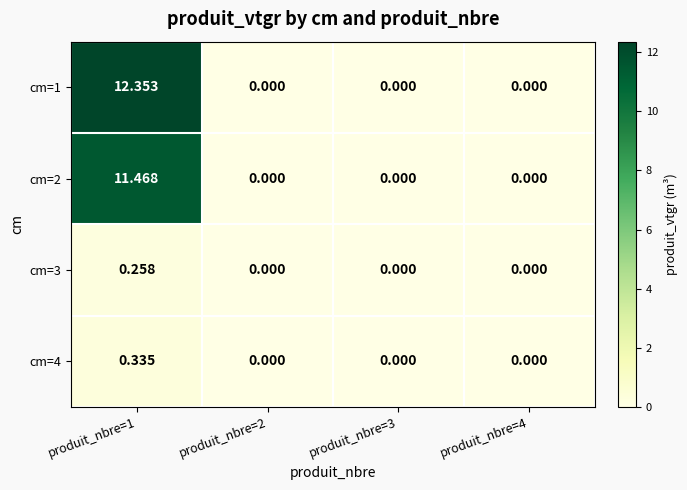

Is the value of cm=1 at produit_nbre=3 greater than the value of cm=2 at produit_nbre=1?

No